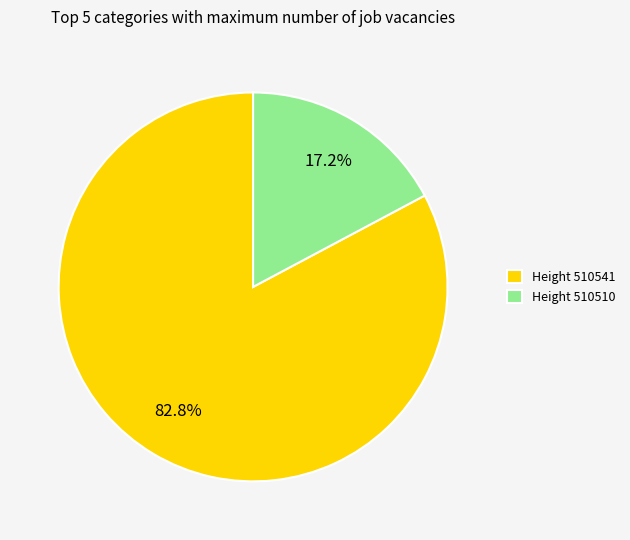

What is the largest slice in the pie chart?

Height 510541